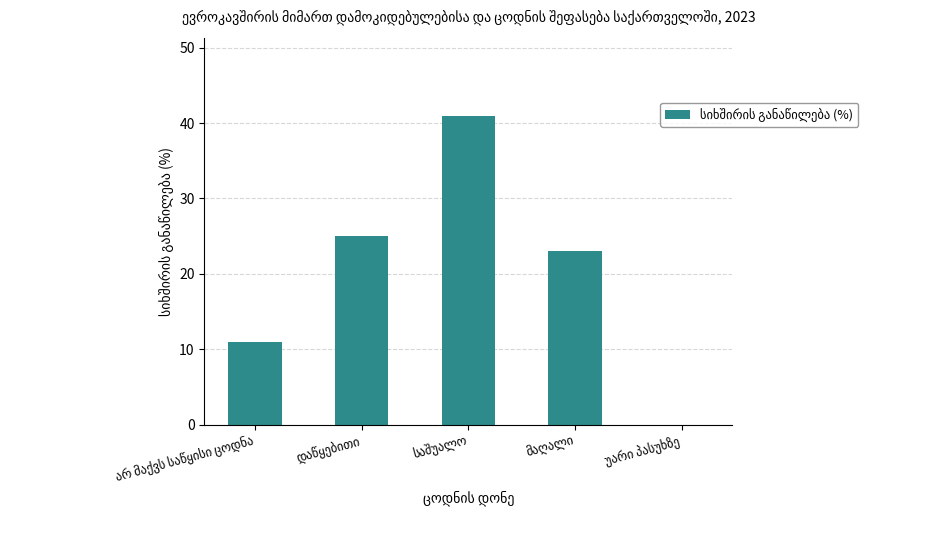

What is the maximum value shown in the chart?

41